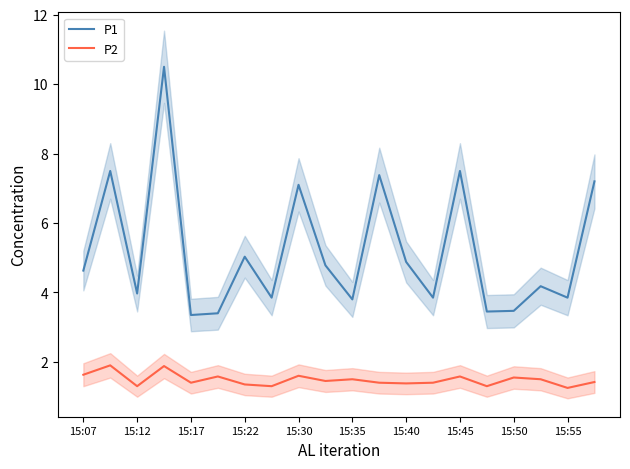

Is it true that P2 equals 1.4 at 15:22?

True